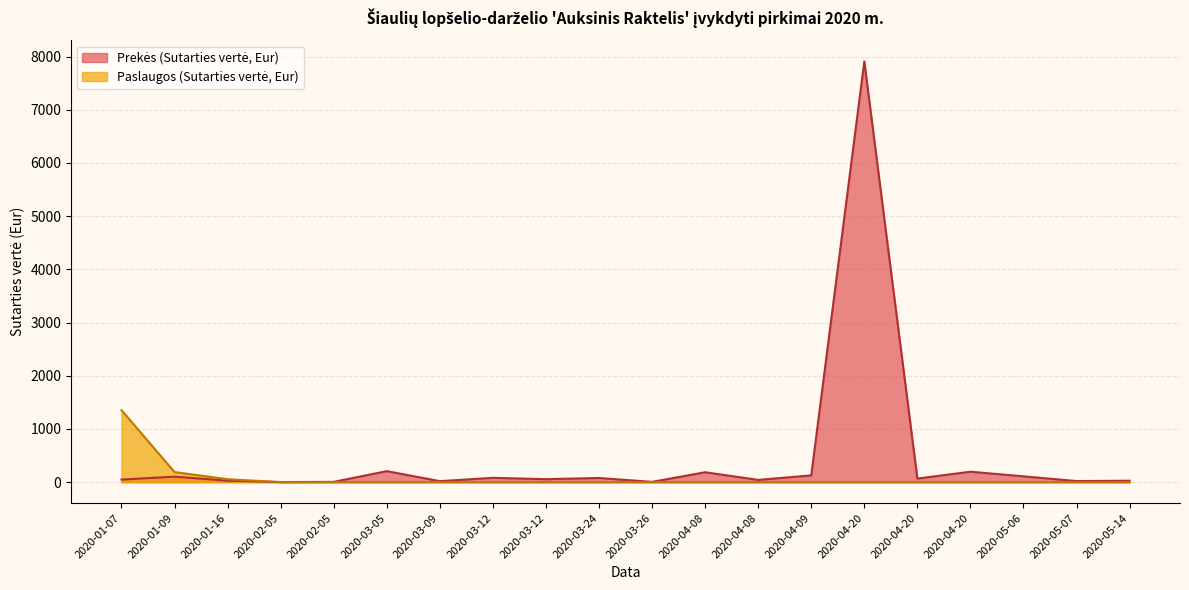

Reading left to right, list all the values displayed in this chart.

Prekės (Sutarties vertė, Eur): 2020-01-07=48.4	2020-01-09=102.8	2020-01-16=27.3	2020-02-05=1.5	2020-02-05=5.1	2020-03-05=206.7	2020-03-09=18.6	2020-03-12=81.1	2020-03-12=55.8	2020-03-24=77.8	2020-03-26=5.2	2020-04-08=185.8	2020-04-08=42.2	2020-04-09=126.8	2020-04-20=7908.4	2020-04-20=66.9	2020-04-20=196.1	2020-05-06=108.9	2020-05-07=20.4	2020-05-14=26.4
Paslaugos (Sutarties vertė, Eur): 2020-01-07=1353.0	2020-01-09=188.7	2020-01-16=55.0	2020-02-05=0.0	2020-02-05=0.0	2020-03-05=0.0	2020-03-09=0.0	2020-03-12=0.0	2020-03-12=0.0	2020-03-24=0.0	2020-03-26=0.0	2020-04-08=0.0	2020-04-08=0.0	2020-04-09=0.0	2020-04-20=0.0	2020-04-20=0.0	2020-04-20=0.0	2020-05-06=0.0	2020-05-07=0.0	2020-05-14=0.0